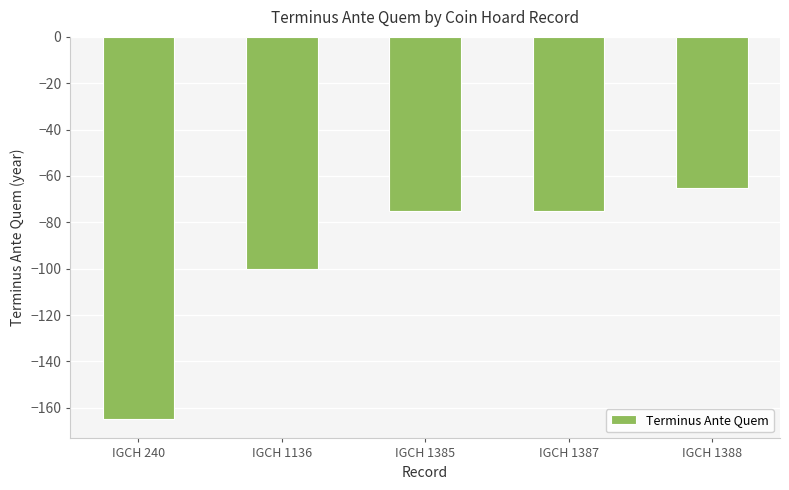

What is the maximum value shown in the chart?

-65